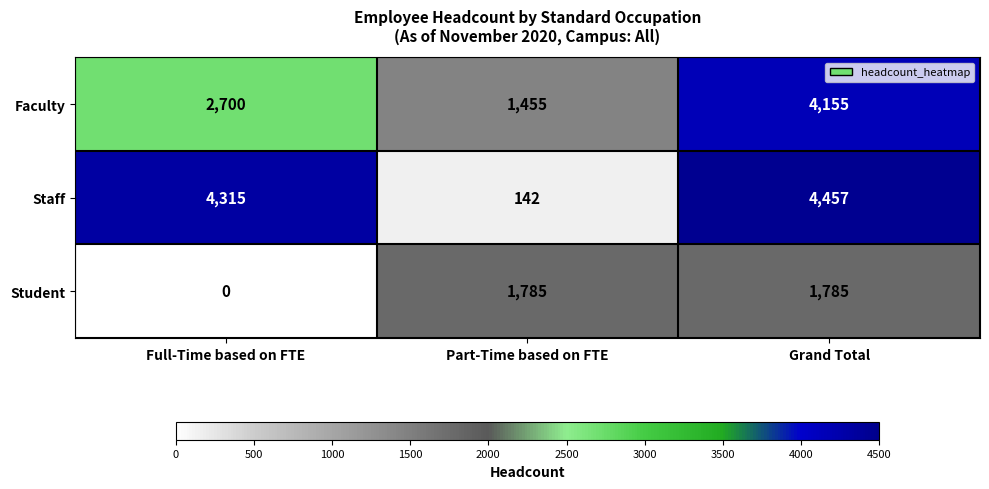

Reading right to left, extract all data points from this chart.

Faculty: 4155	1455	2700
Staff: 4457	142	4315
Student: 1785	1785	0